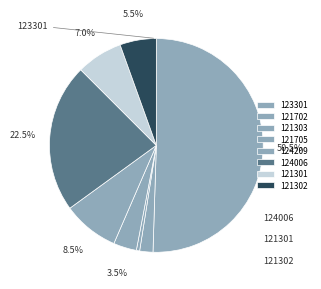

To the nearest percent, what is the difference between the 121301 and 124006 slice percentages?

16%